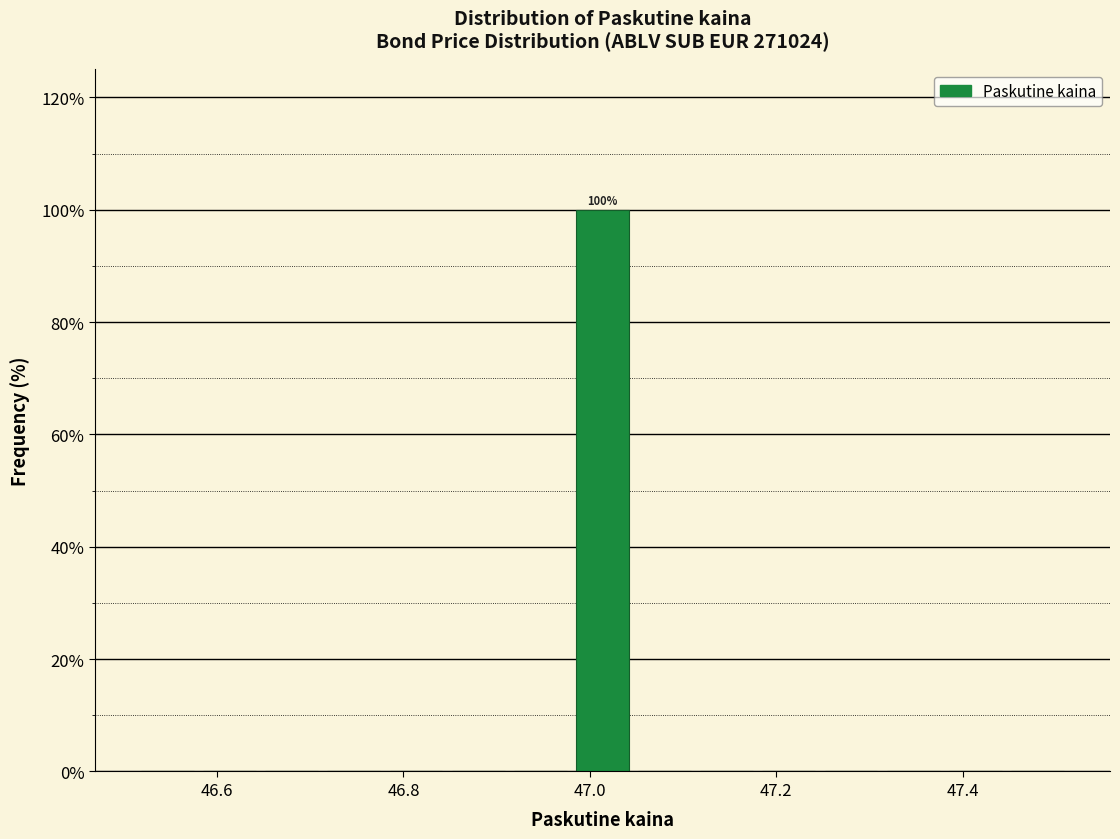

Around what value on the x-axis is the tallest bar? Give the approximate position of its centre, as read against the axis.

47.02